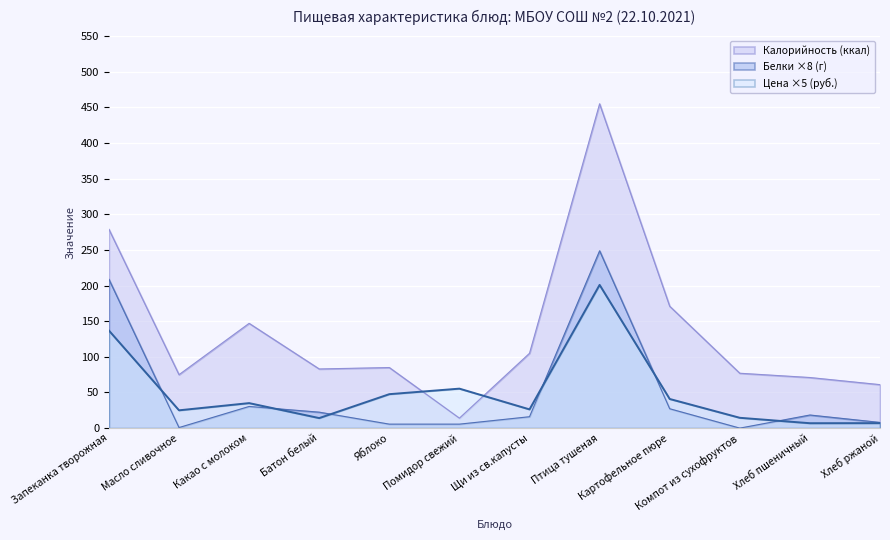

At which category is the sum across all series the highest?

Птица тушеная